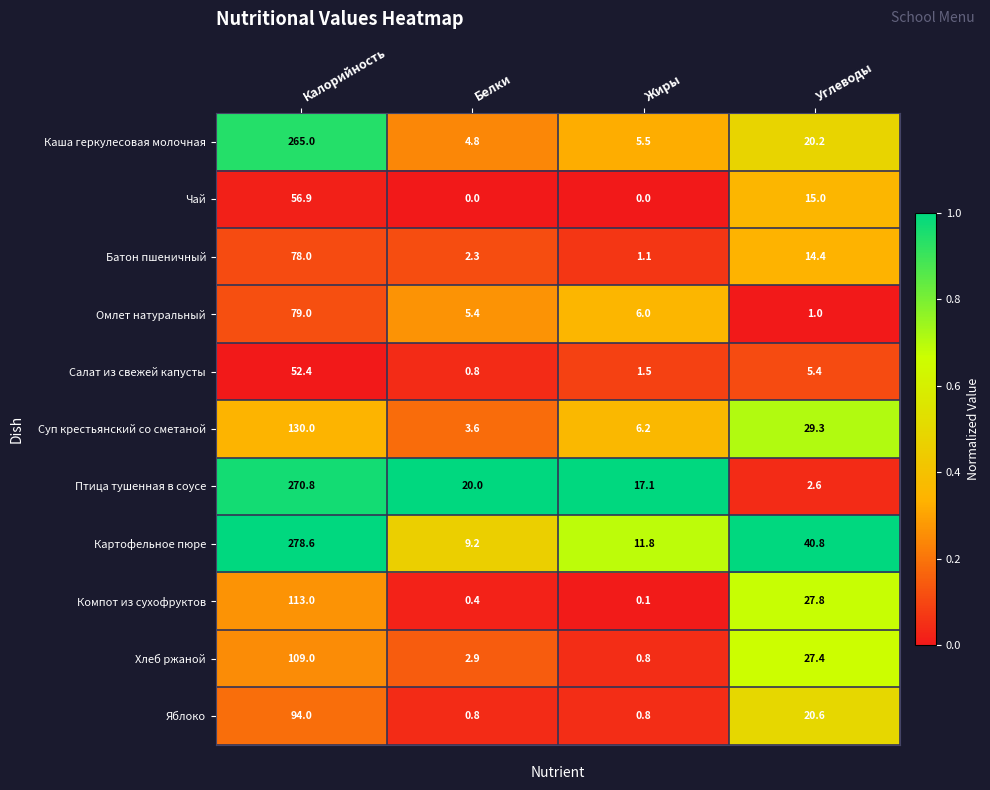

What is the difference between the Птица тушенная в соусе values at Калорийность and Жиры?

253.7